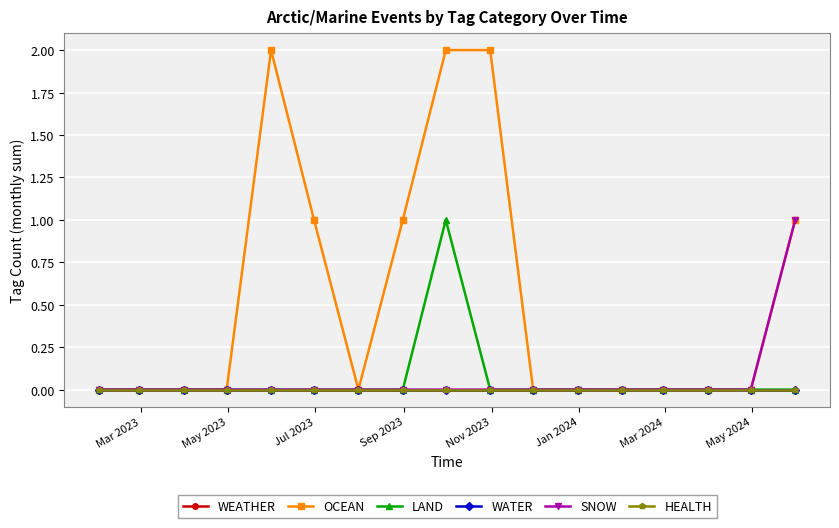

At which category does the chart reach its peak across all series?

Nov 2023